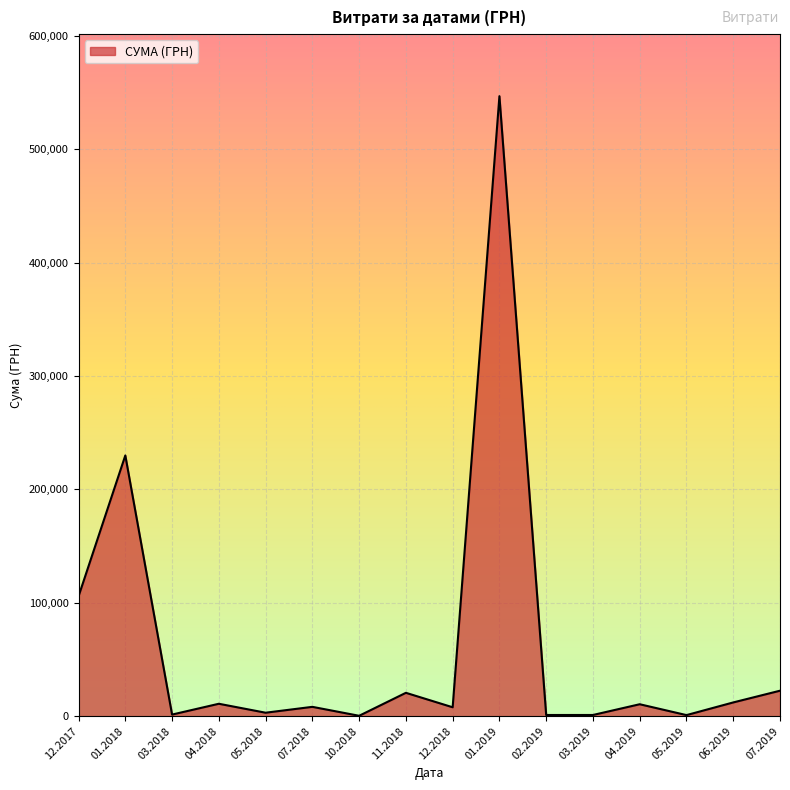

What is the maximum value shown in the chart?

546929.7